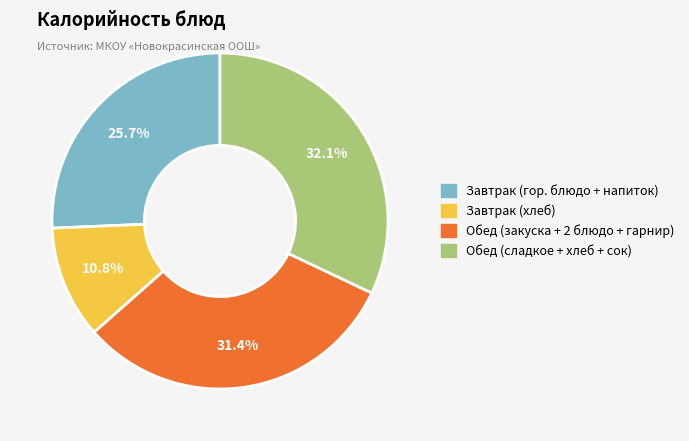

Does Завтрак (хлеб) represent more than half of the total?

No